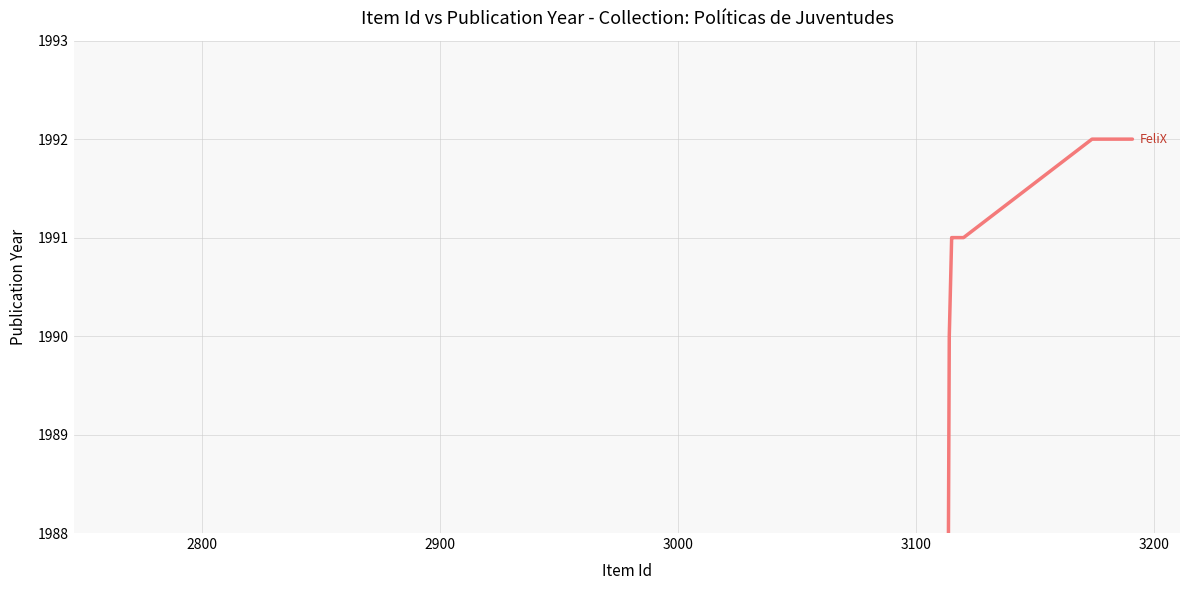

What is the value of the 5th point from the left?

1991